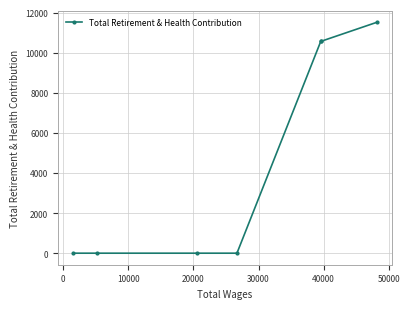

True or false: there are more than 1 points higher than both neighbors.

False